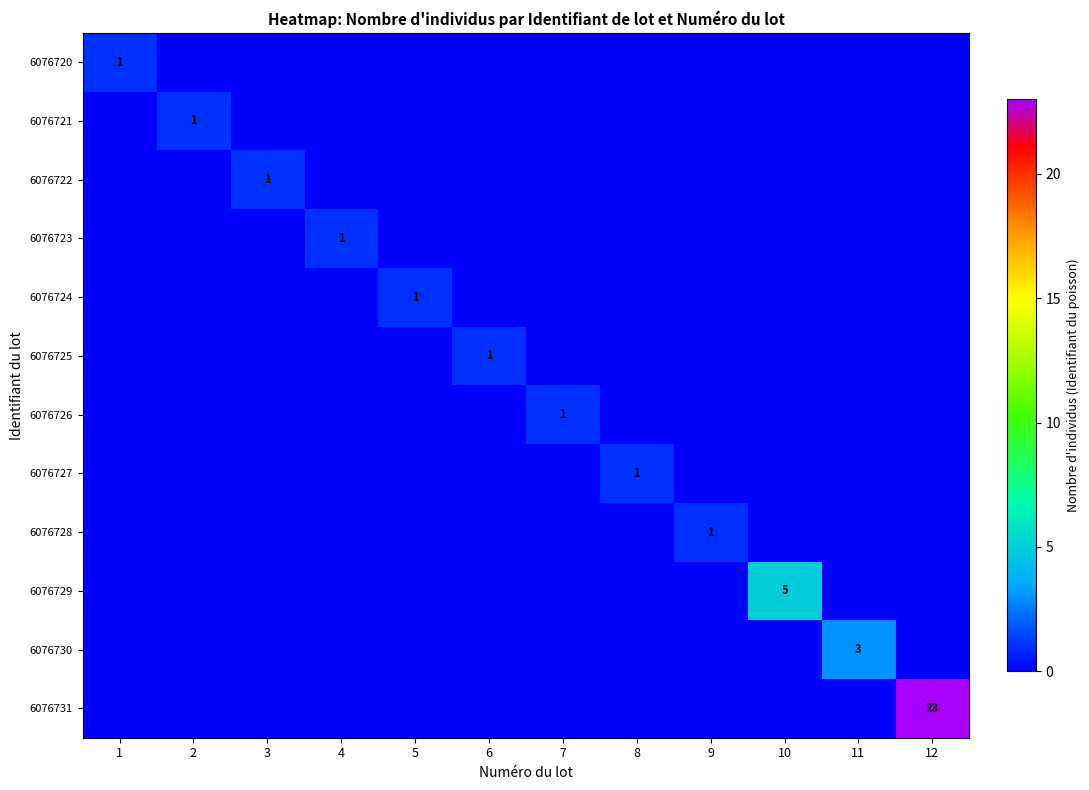

What is the maximum value shown in the chart?

23